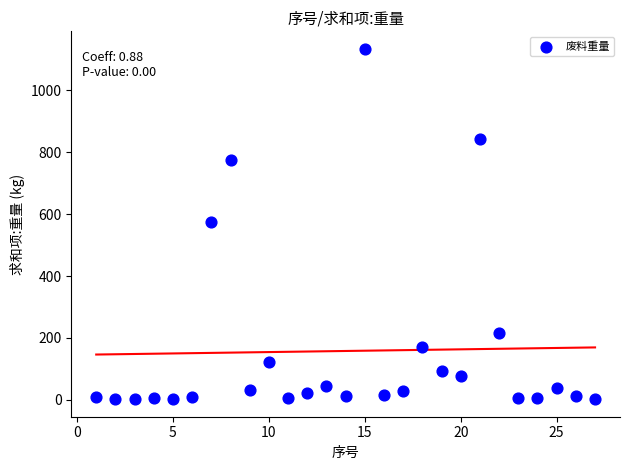

What is the range of X values (max minus min)?

26.0